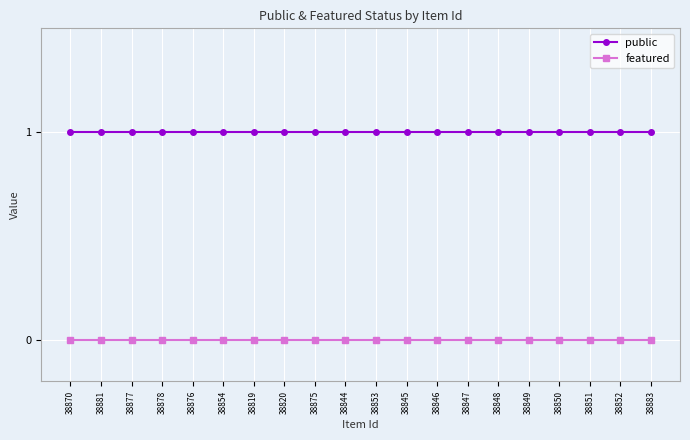

Reading left to right, extract all data points from this chart.

public: 1	1	1	1	1	1	1	1	1	1	1	1	1	1	1	1	1	1	1	1
featured: 0	0	0	0	0	0	0	0	0	0	0	0	0	0	0	0	0	0	0	0